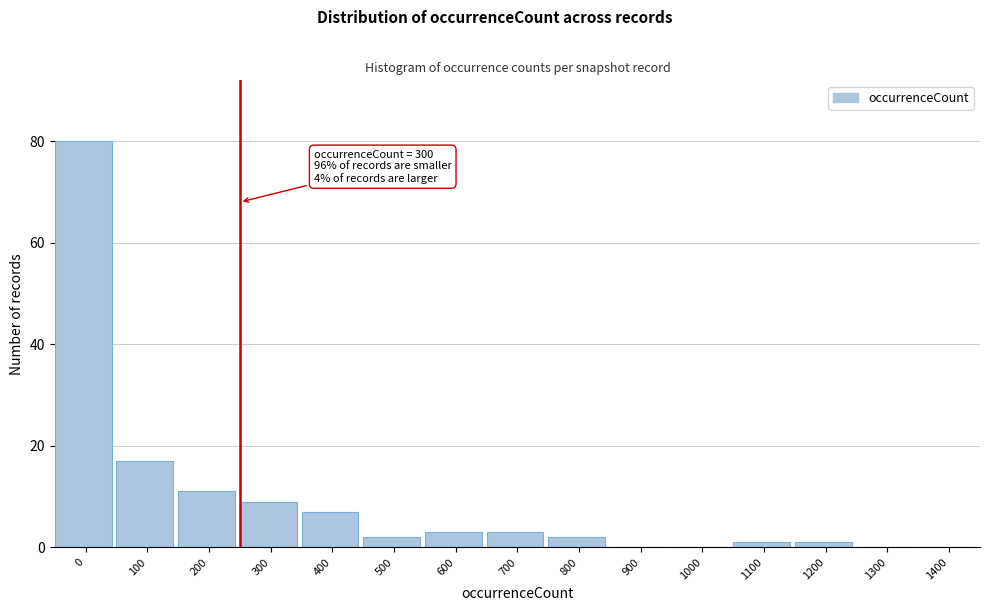

Reading left to right, transcribe all the data shown in this chart.

0=80	100=17	200=11	300=9	400=7	500=2	600=3	700=3	800=2	900=0	1000=0	1100=1	1200=1	1300=0	1400=0